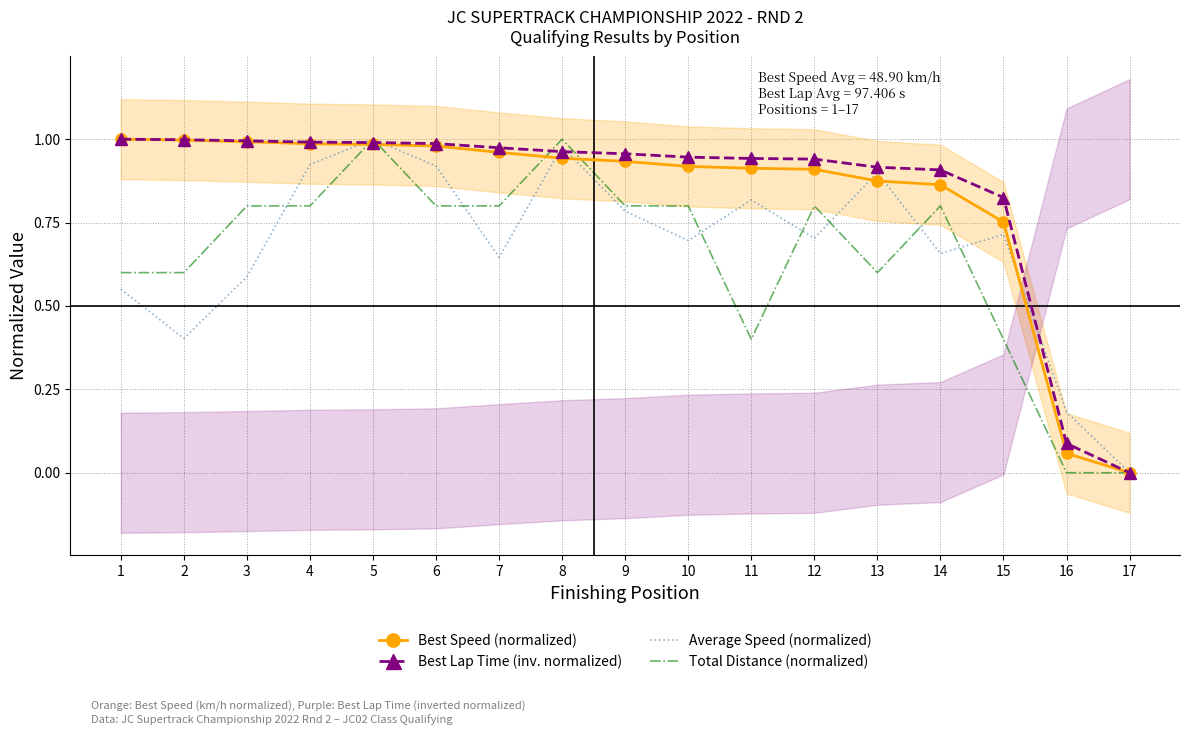

At 4, list the series in order from smallest to largest.

Total Distance (normalized), Average Speed (normalized), Best Speed (normalized), Best Lap Time (inv. normalized)